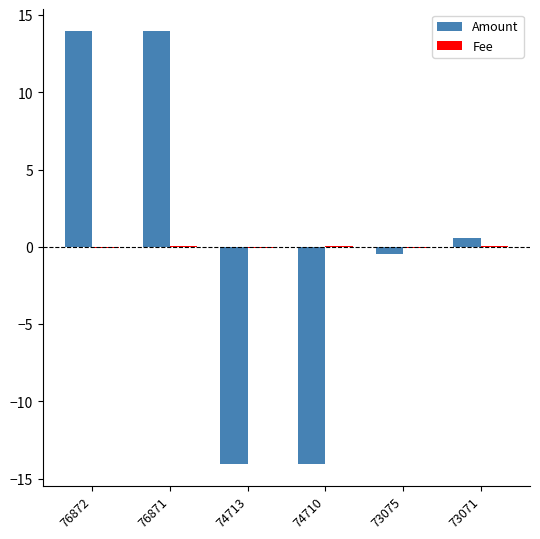

What is the greatest value displayed?

14.0